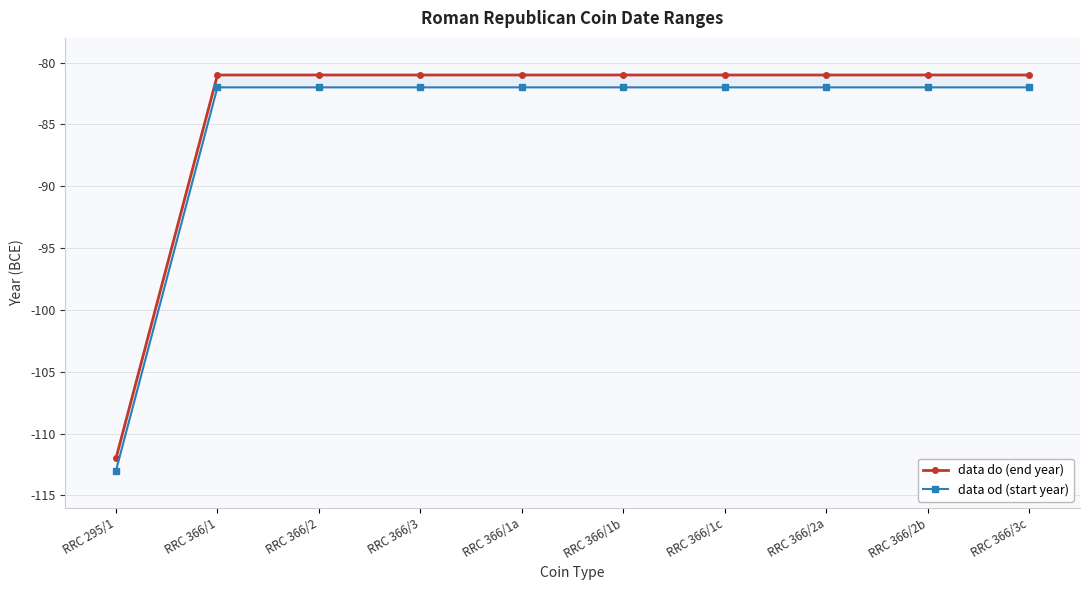

True or false: data do (end year) and data od (start year) cross at least once.

False